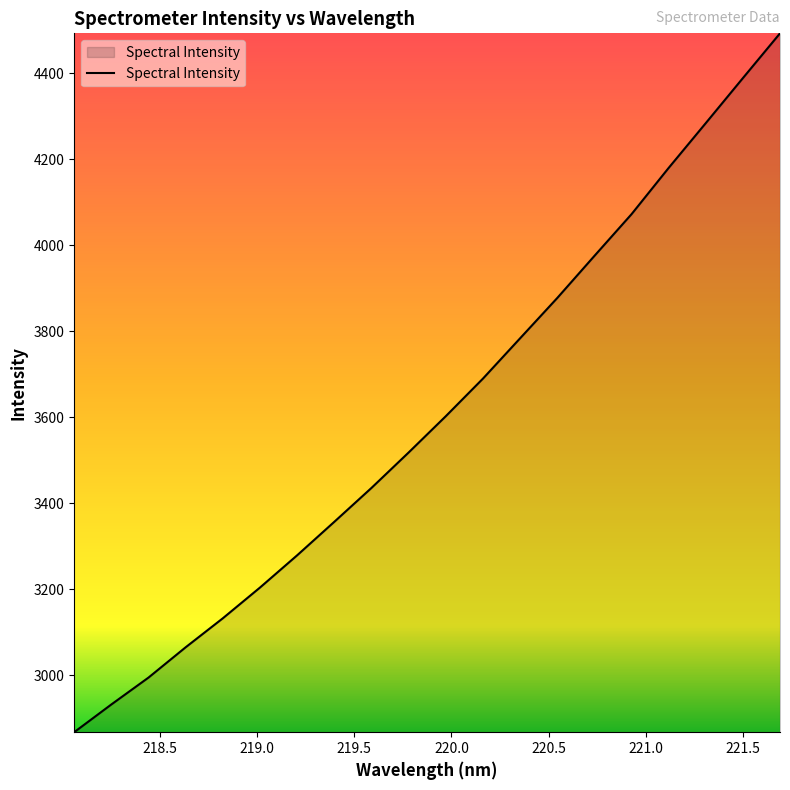

What is the greatest value displayed?

4493.0